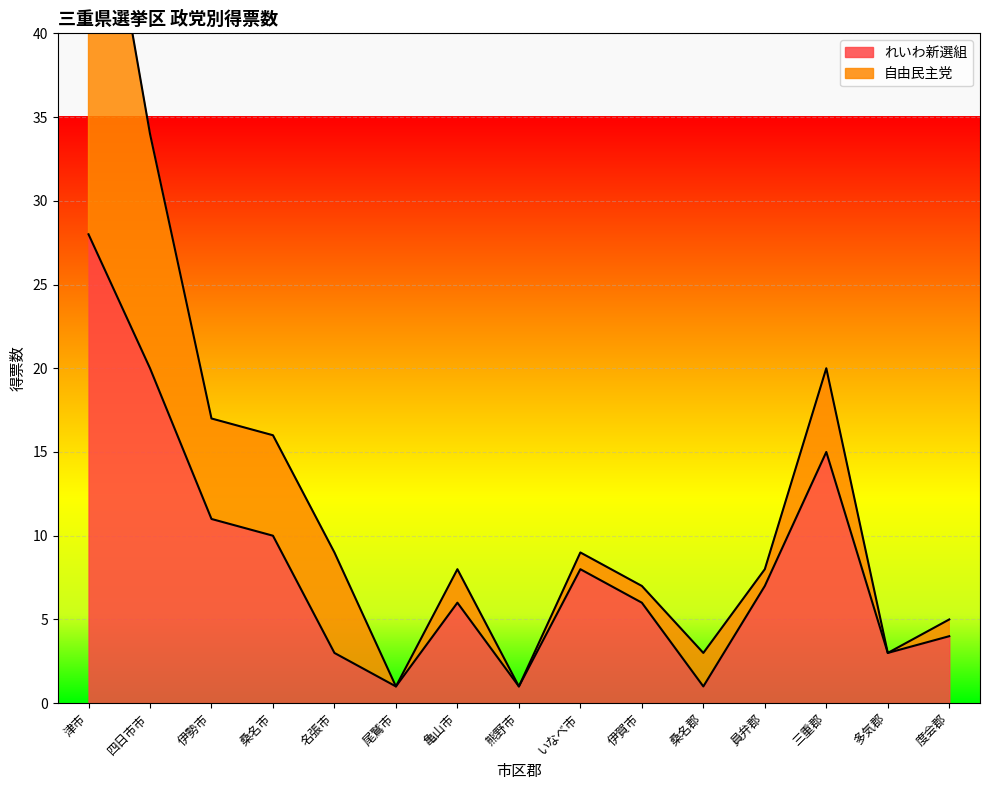

Reading left to right, what are all the values shown in this chart?

28	20	11	10	3	1	6	1	8	6	1	7	15	3	4